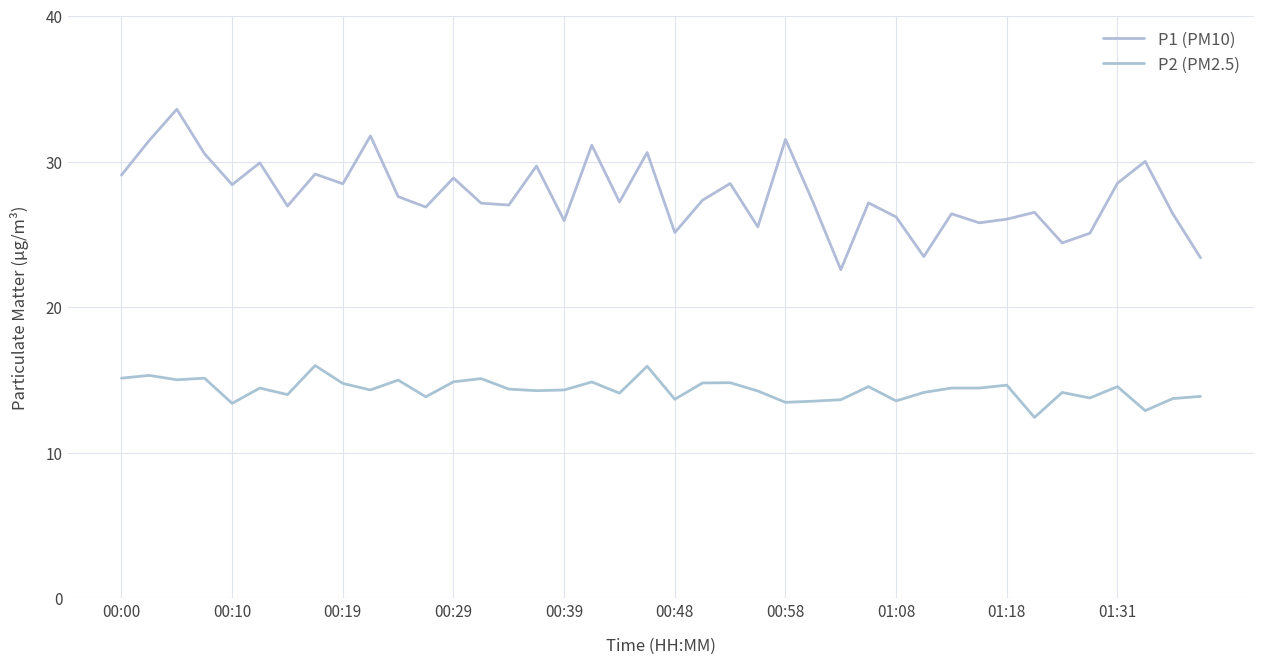

How many lines are shown in the chart?

2